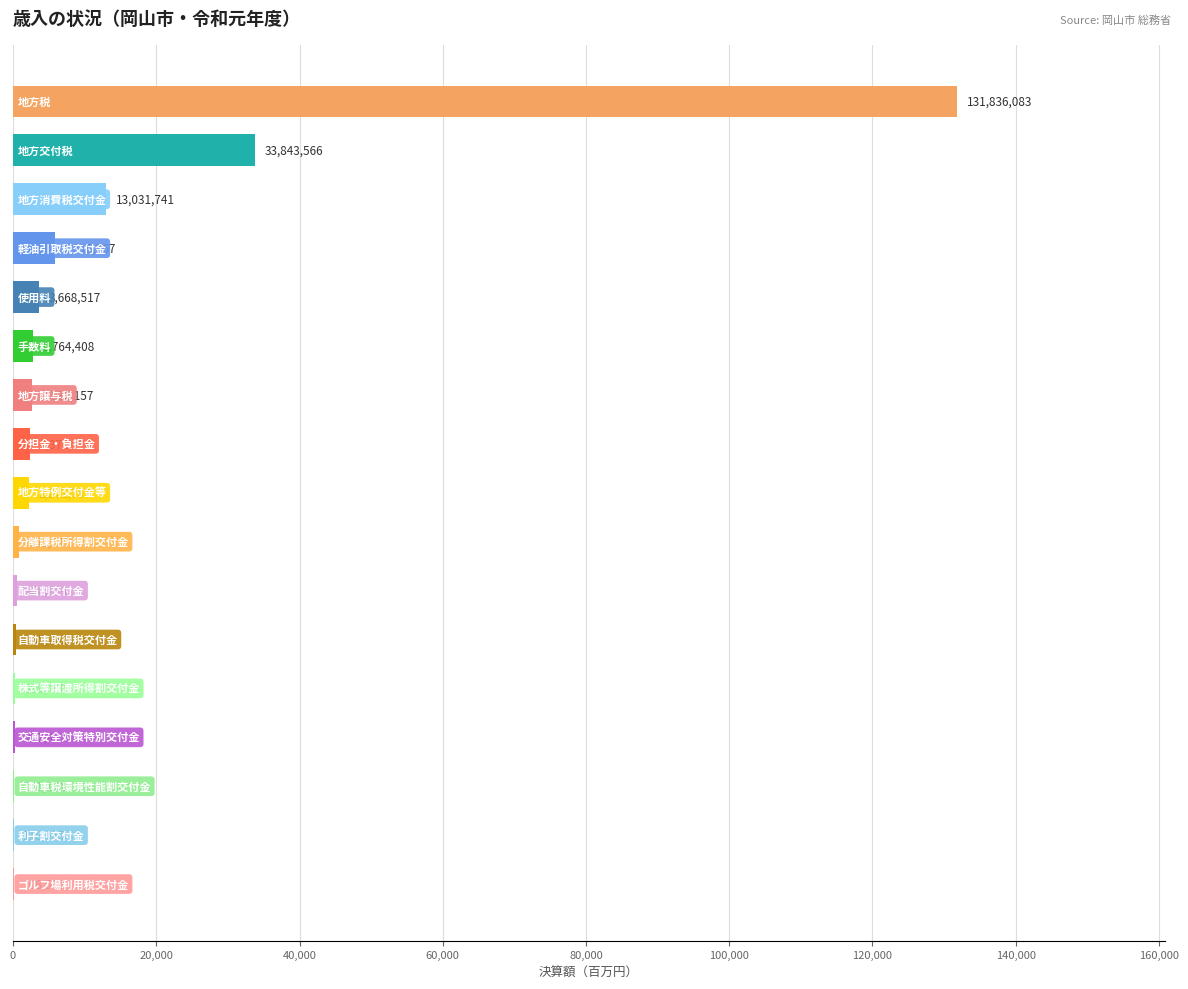

Does the chart contain stacked bars?

No